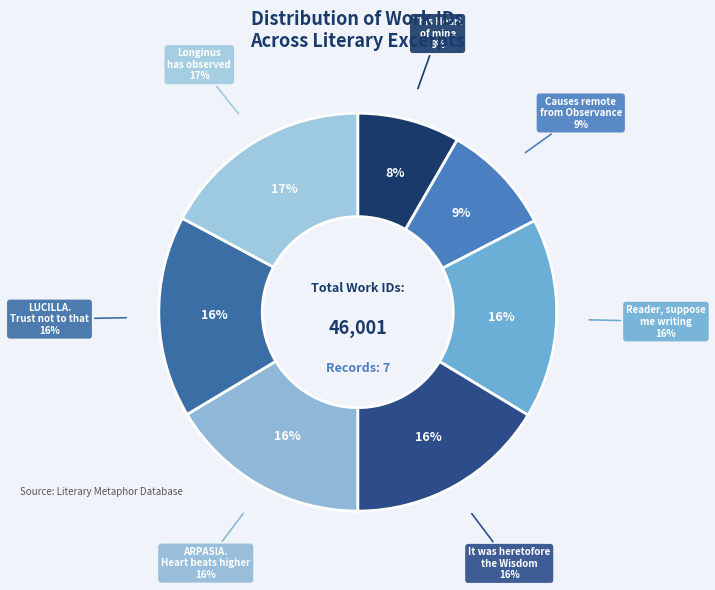

Rank the categories by value from lowest to highest.

This Heart of mine, Causes remote from our Observance fly, Reader, you are now to suppose, It was heretofore the Wisdom, ARPASIA. My Heart beats higher, LUCILLA. Trust not to that, Longinus has observed